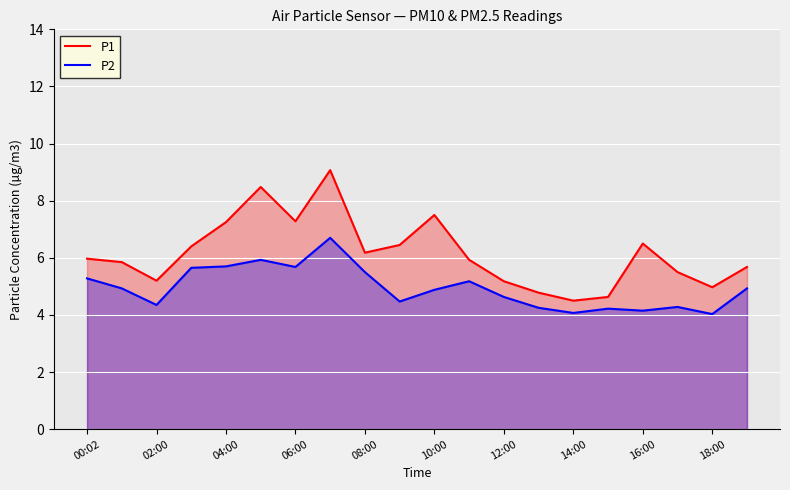

True or false: P1 and P2 cross at least once.

False